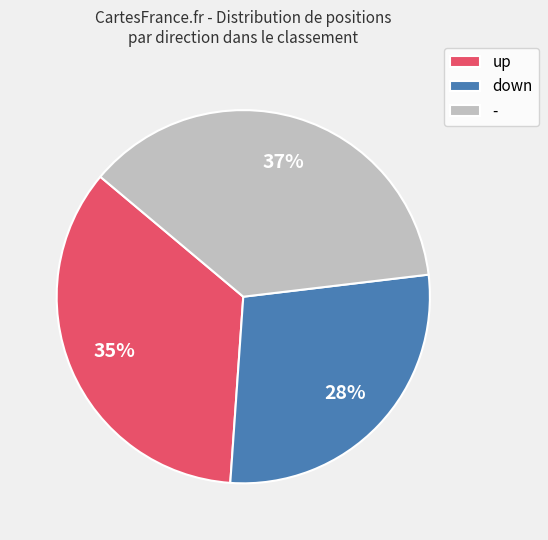

Does any single category account for the majority?

No